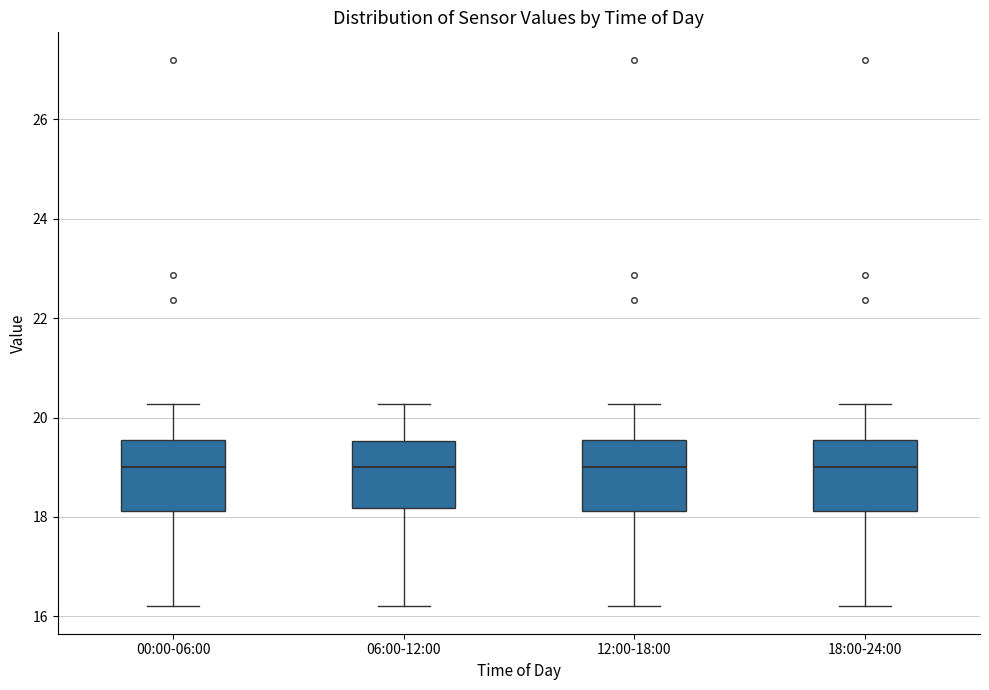

Reading left to right, transcribe this box plot: for each box, give where its median line is, the range the box spans, and where its two whiskers end, as read against the y-axis. The values are not printed on the chart, so give them approximately, as read against the axis.

00:00-06:00: median 19.0, box 18.2 to 19.6, whiskers 16.2 to 20.2
06:00-12:00: median 19.0, box 18.2 to 19.6, whiskers 16.2 to 20.2
12:00-18:00: median 19.0, box 18.2 to 19.6, whiskers 16.2 to 20.2
18:00-24:00: median 19.0, box 18.2 to 19.6, whiskers 16.2 to 20.2